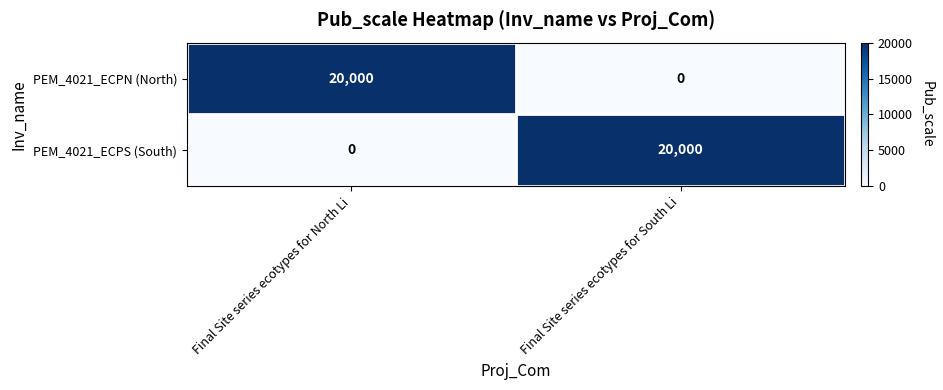

Reading left to right, what are all the values shown in this chart?

PEM_4021_ECPN (North): Final Site series ecotypes for North Li=20000	Final Site series ecotypes for South Li=0
PEM_4021_ECPS (South): Final Site series ecotypes for North Li=0	Final Site series ecotypes for South Li=20000